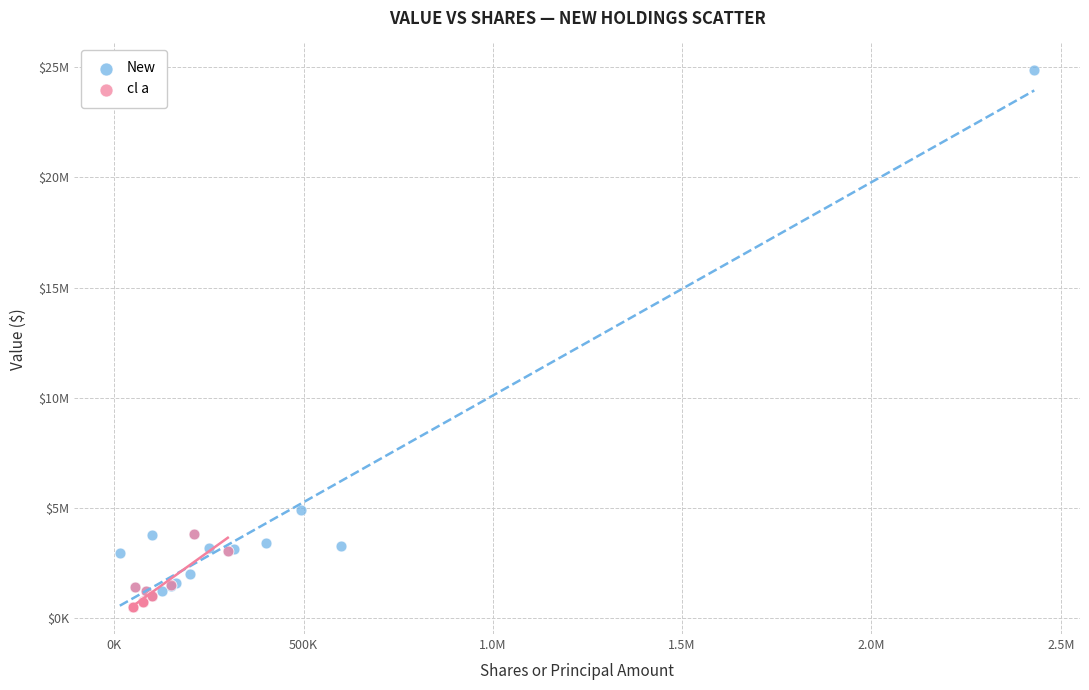

What are all the series names shown in the legend?

New, cl a